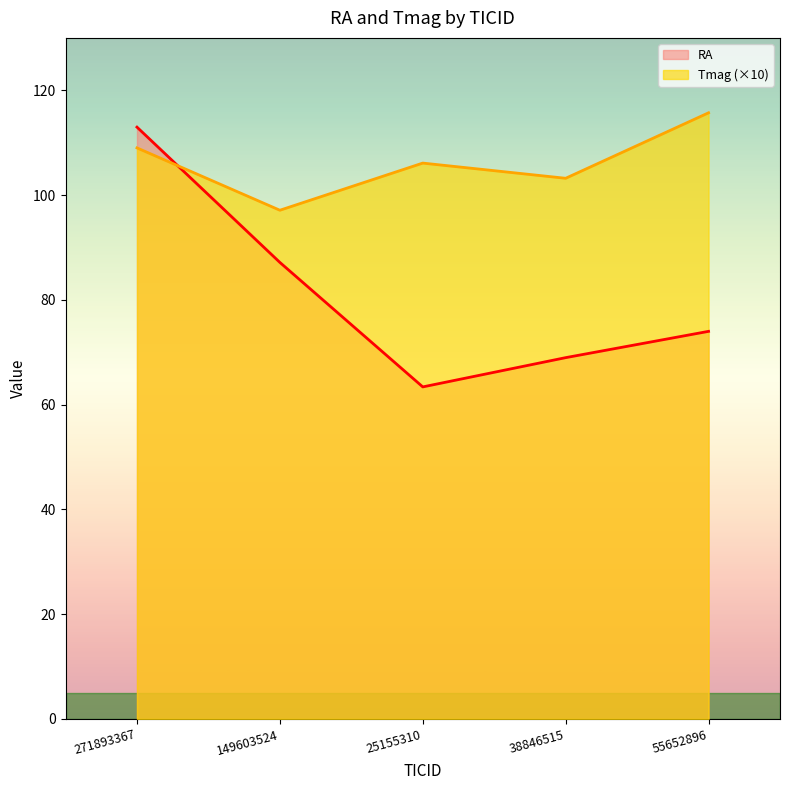

At which category is the sum across all series the highest?

271893367